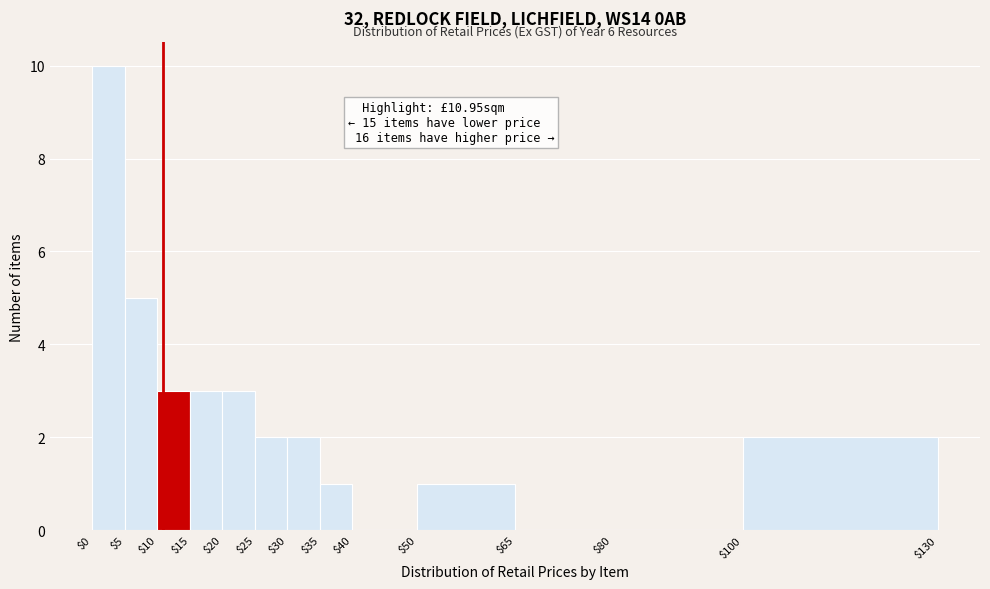

Which range on the x-axis has the tallest bar?

$0 to $5